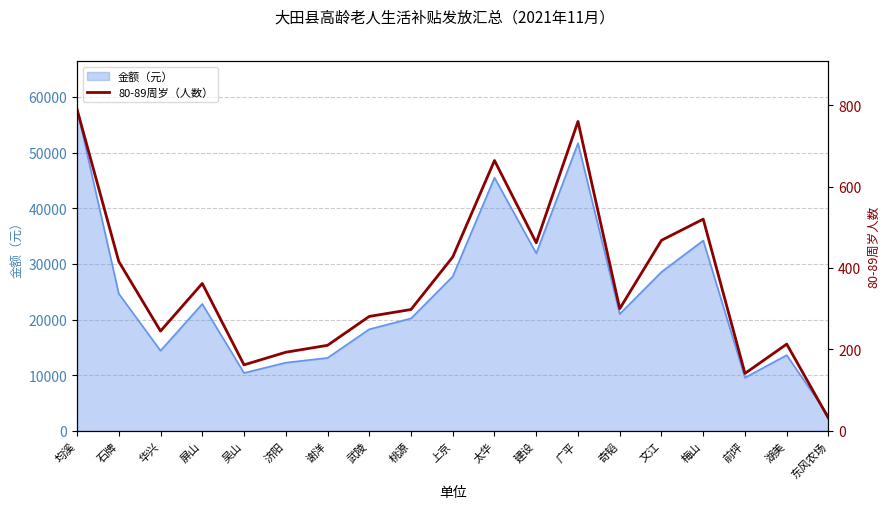

Count the number of categories in the chart.

19